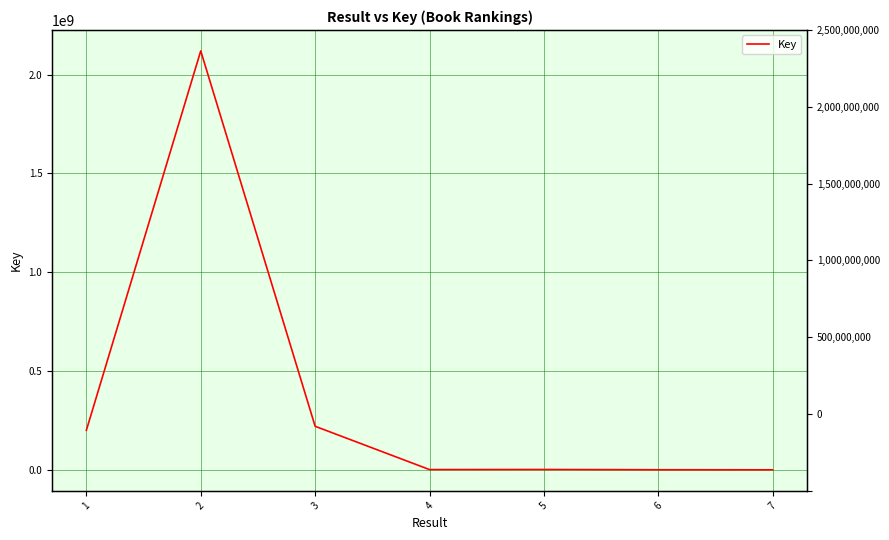

What is the sum of all values?

2543308052